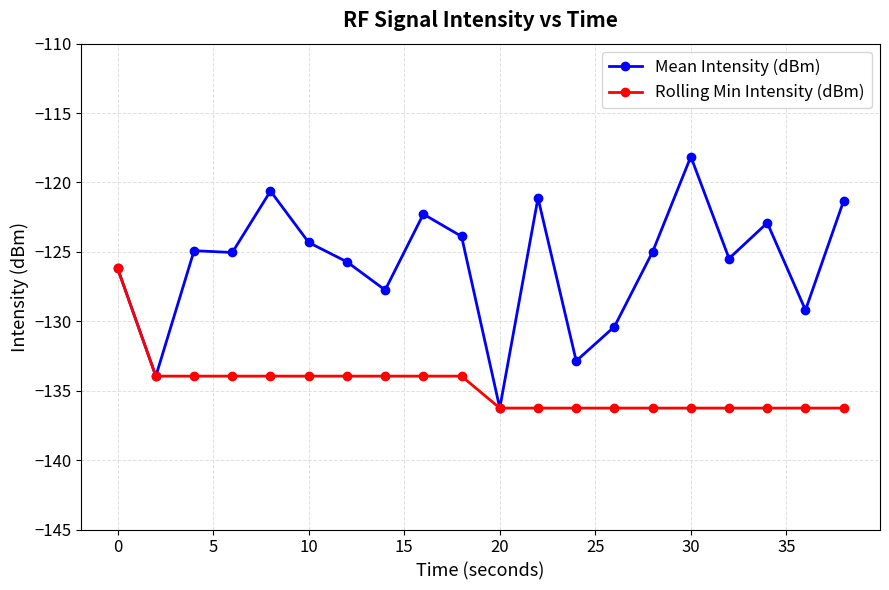

Rank the series by their average value, from highest to lowest.

Mean Intensity (dBm), Rolling Min Intensity (dBm)